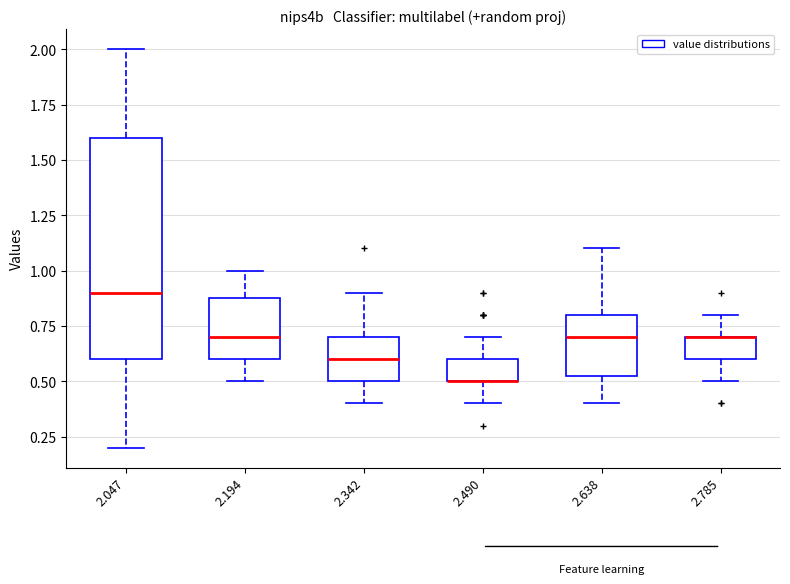

Which box is the tallest, from its lower edge to its upper edge?

2.047